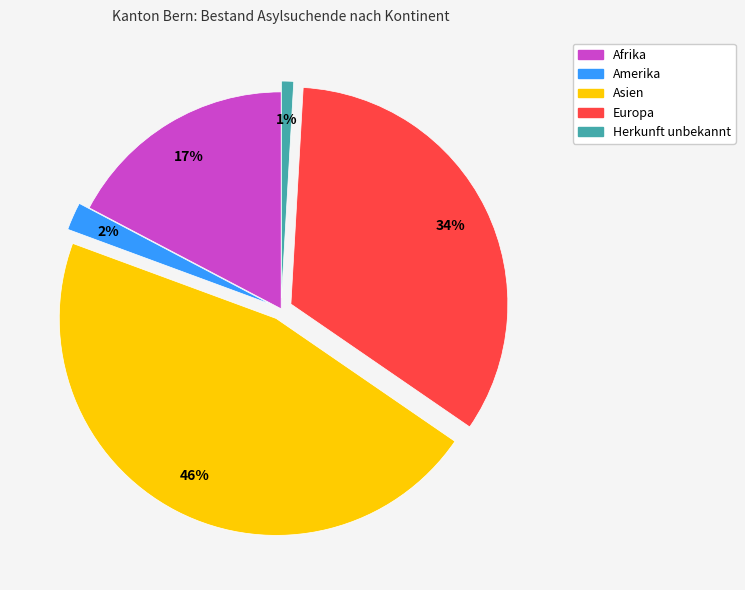

To the nearest percent, what portion does Afrika represent?

17%